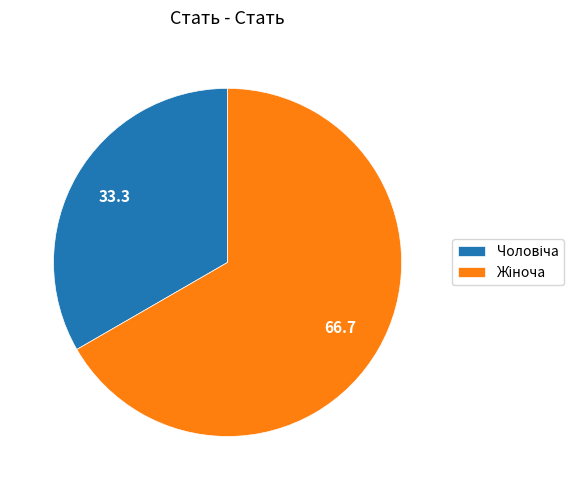

Does any single category account for the majority?

Yes